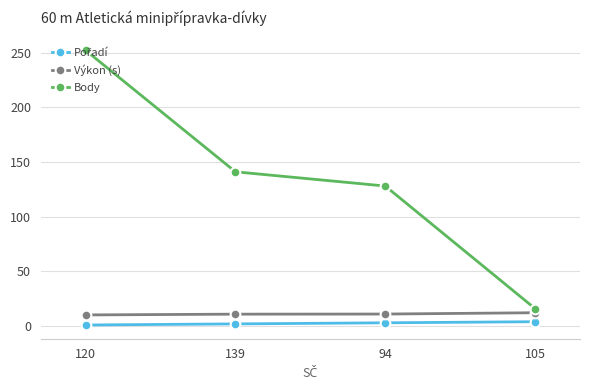

Does the chart display data point markers on the line(s)?

Yes